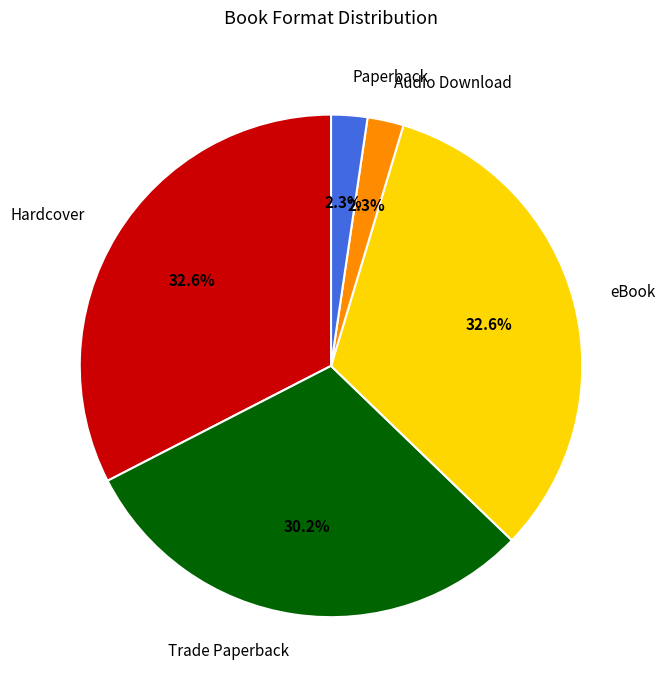

Is Hardcover the majority of the pie?

No